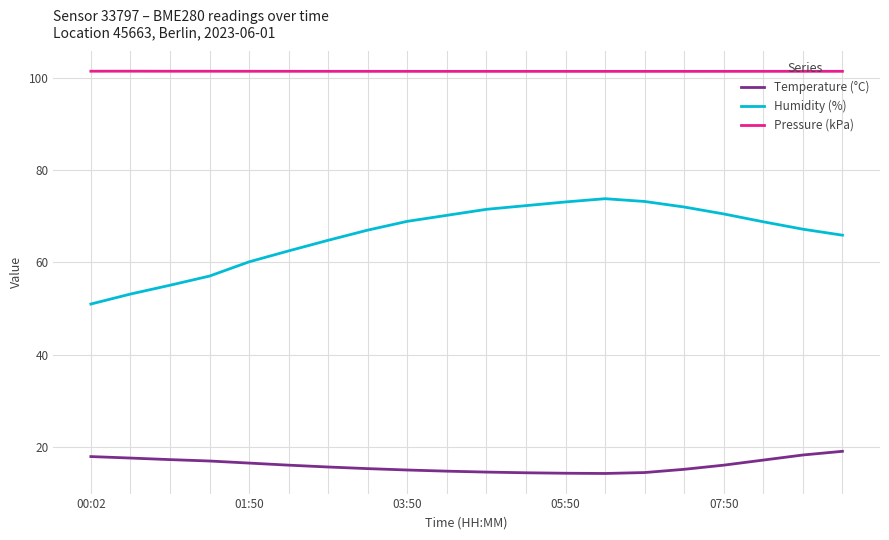

At how many categories does at least one series exceed 54?

20